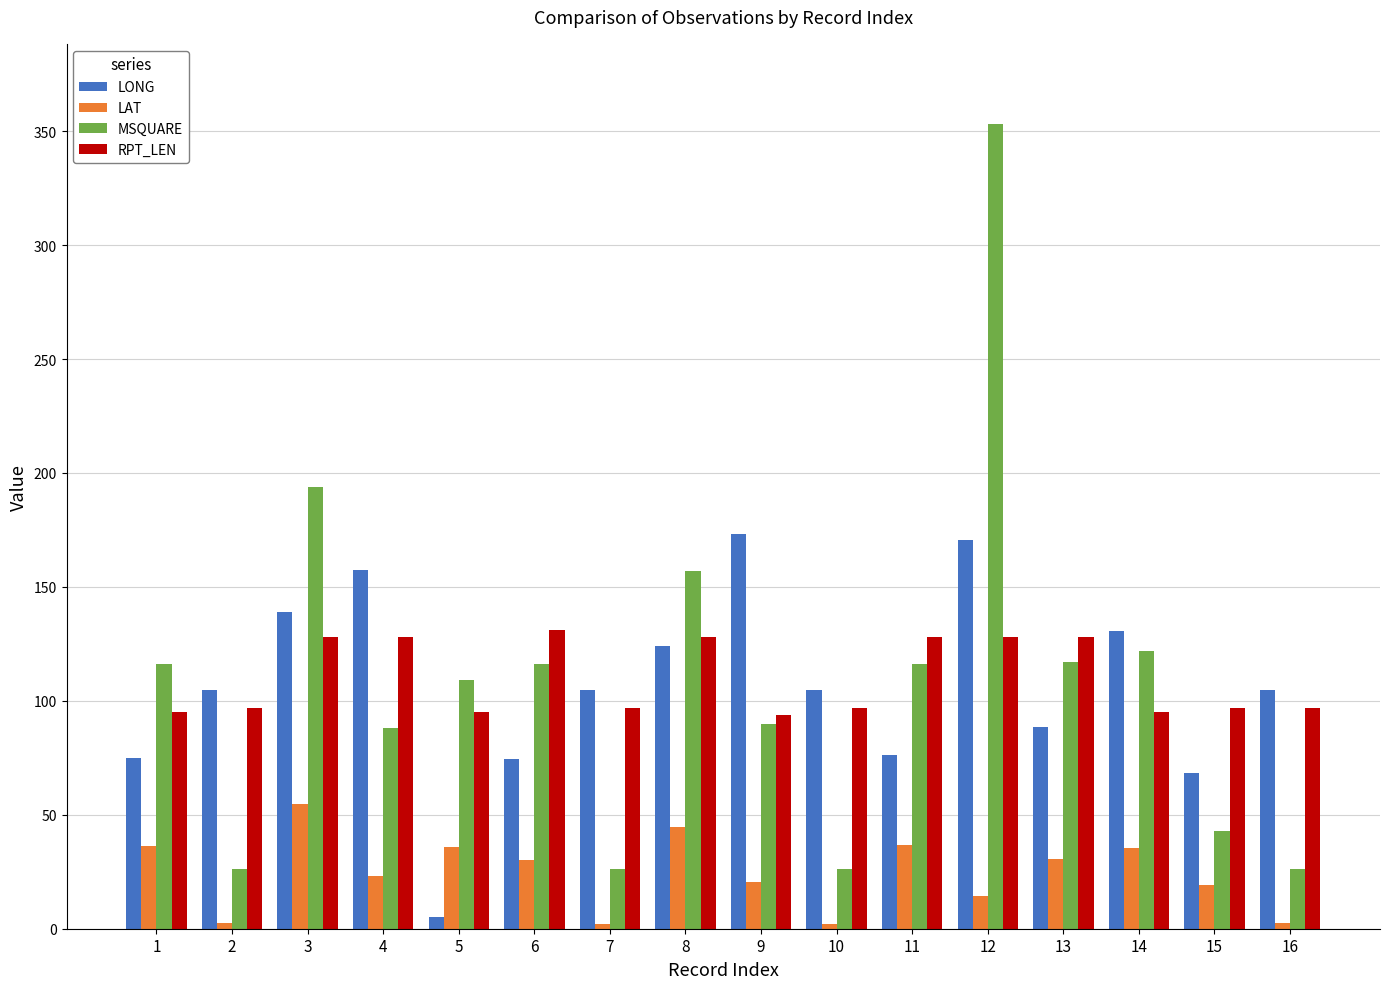

What is the value of the MSQUARE bar at the 5th from the left?

109.0